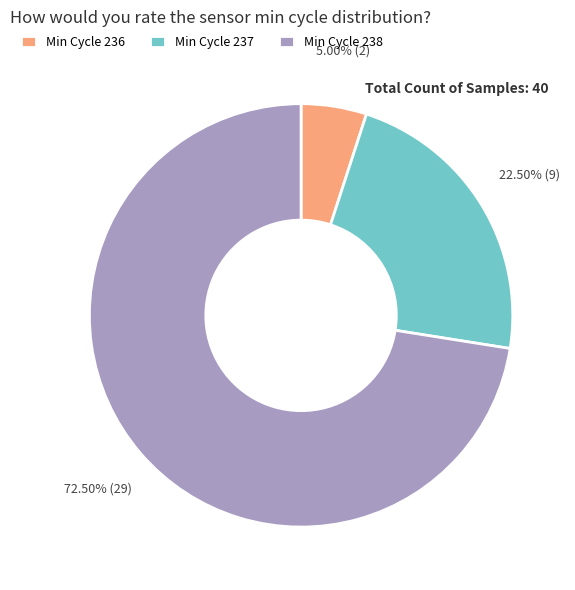

Is there a majority slice in this chart?

Yes